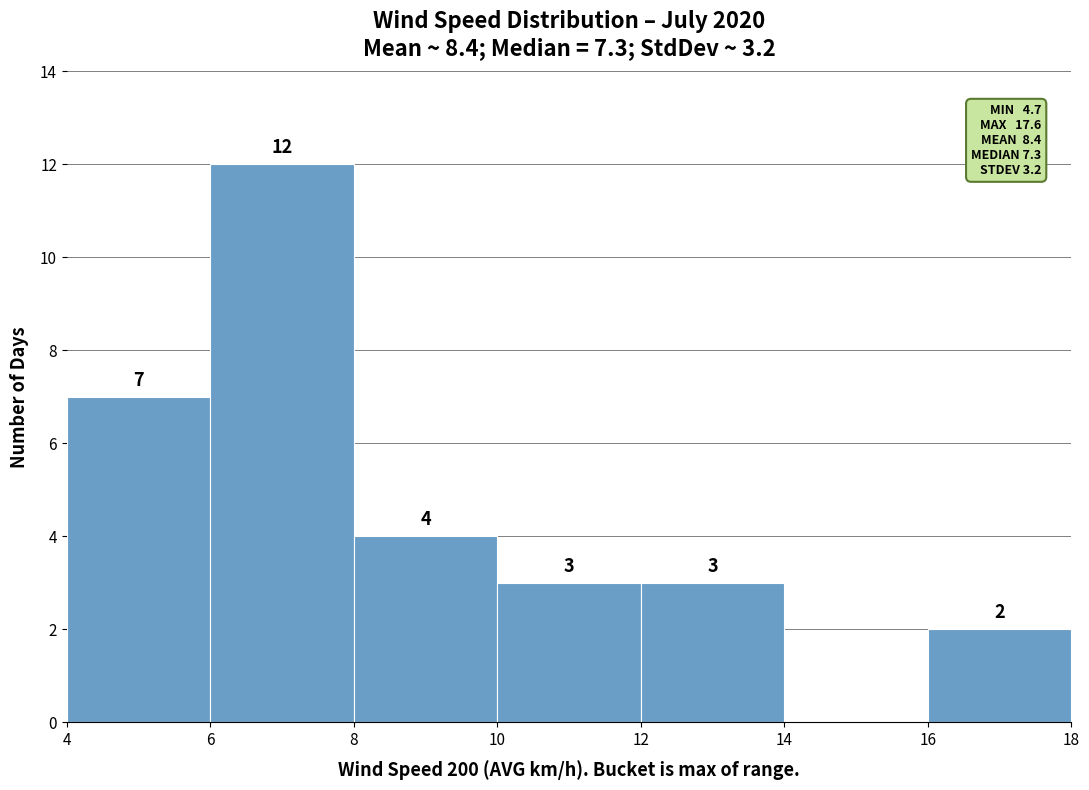

Over which range of the x-axis is the bar tallest?

6 to 8